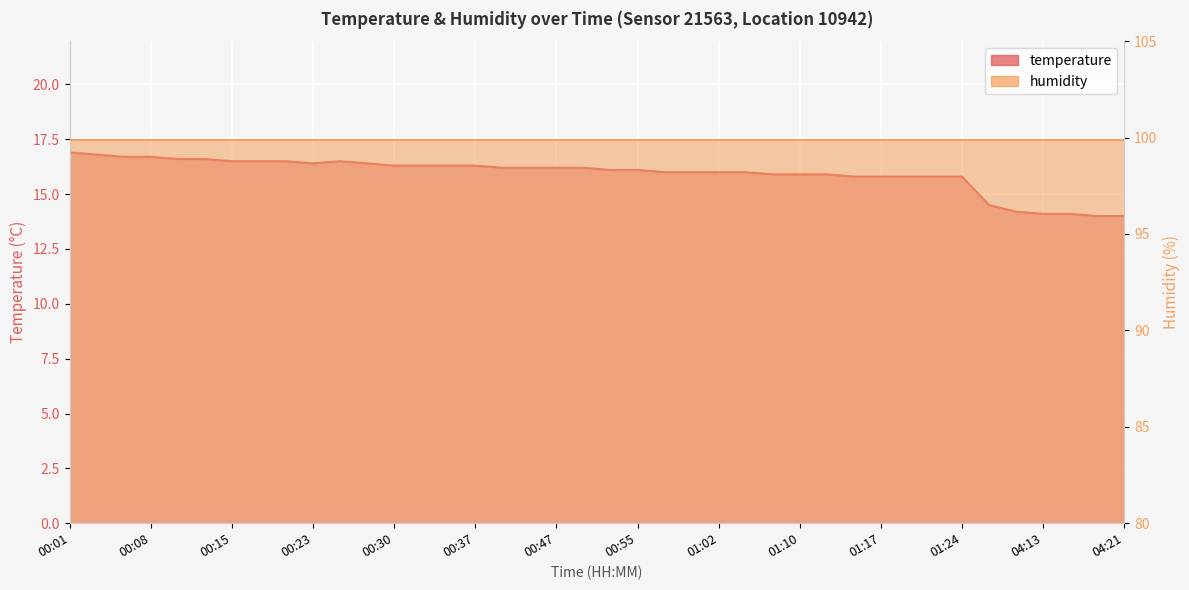

Between 04:13 and 00:08, which is larger?

00:08